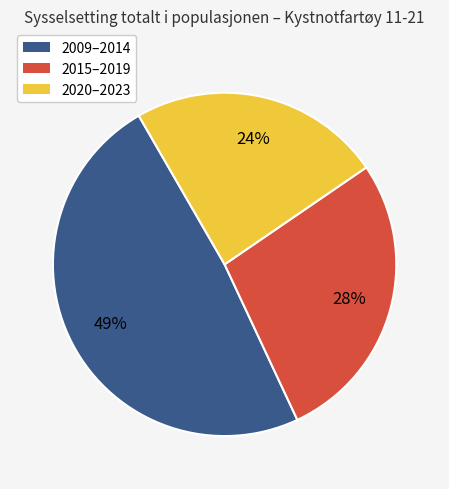

Does any single category account for the majority?

No